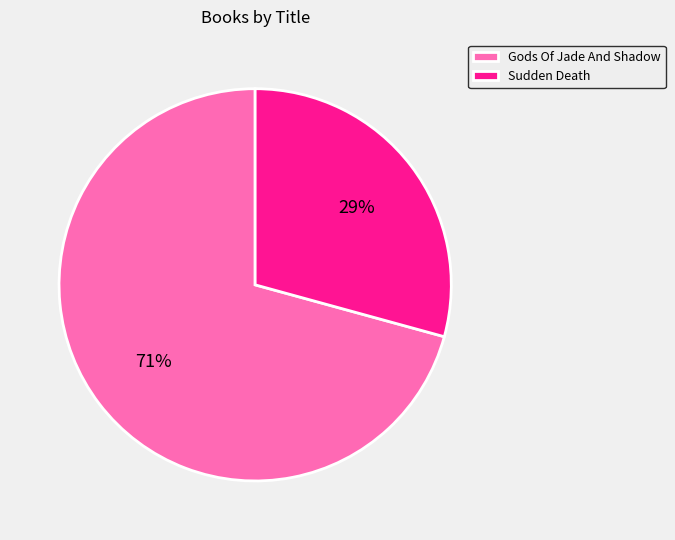

How many slices are in this pie chart?

2